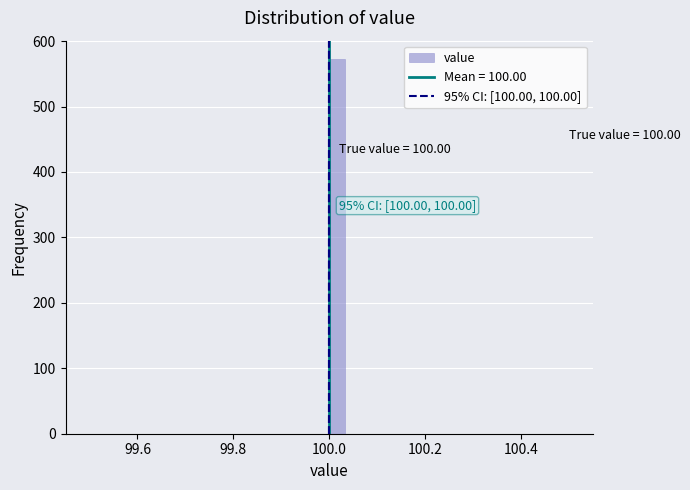

Around what value on the x-axis is the tallest bar? Give the approximate position of its centre, as read against the axis.

100.02